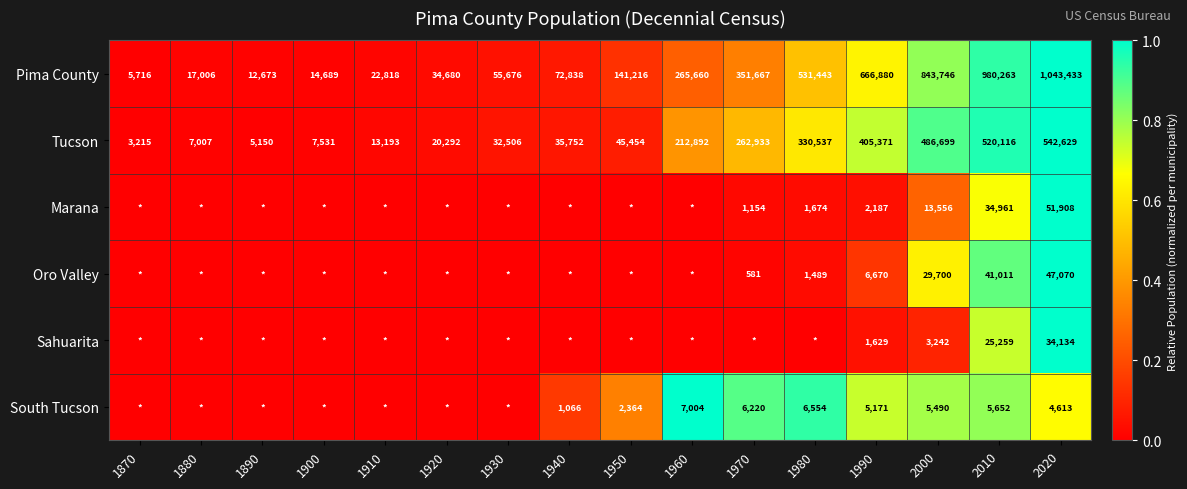

At 1990, list the series in order from smallest to largest.

Sahuarita, Marana, South Tucson, Oro Valley, Tucson, Pima County